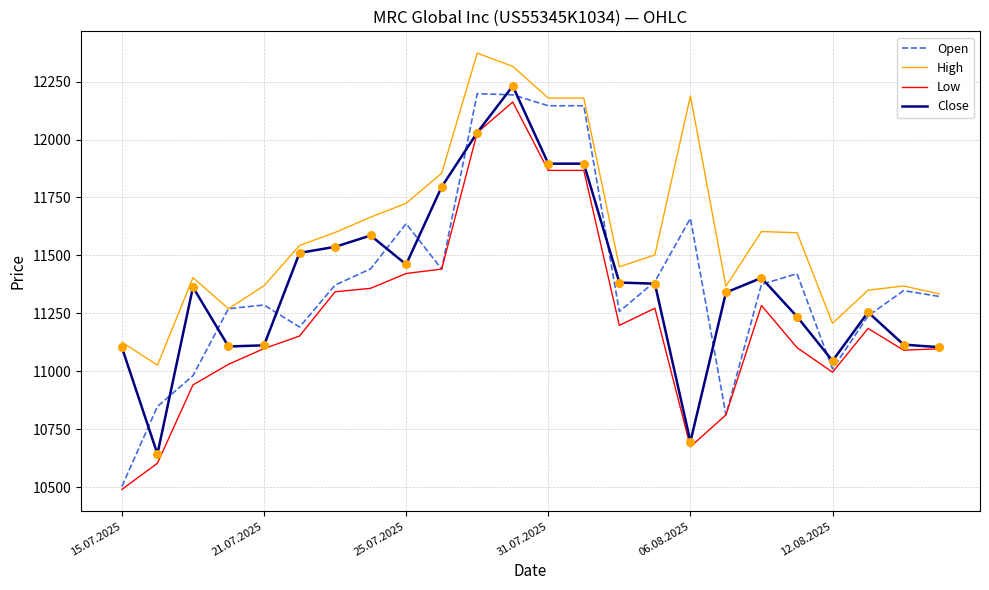

Which series has the largest total across all categories?

High